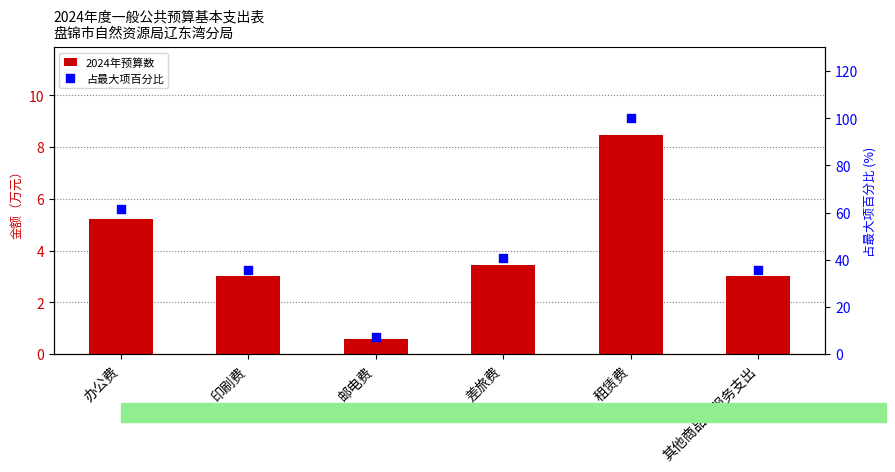

What is the total value across all series at 办公费?

66.7